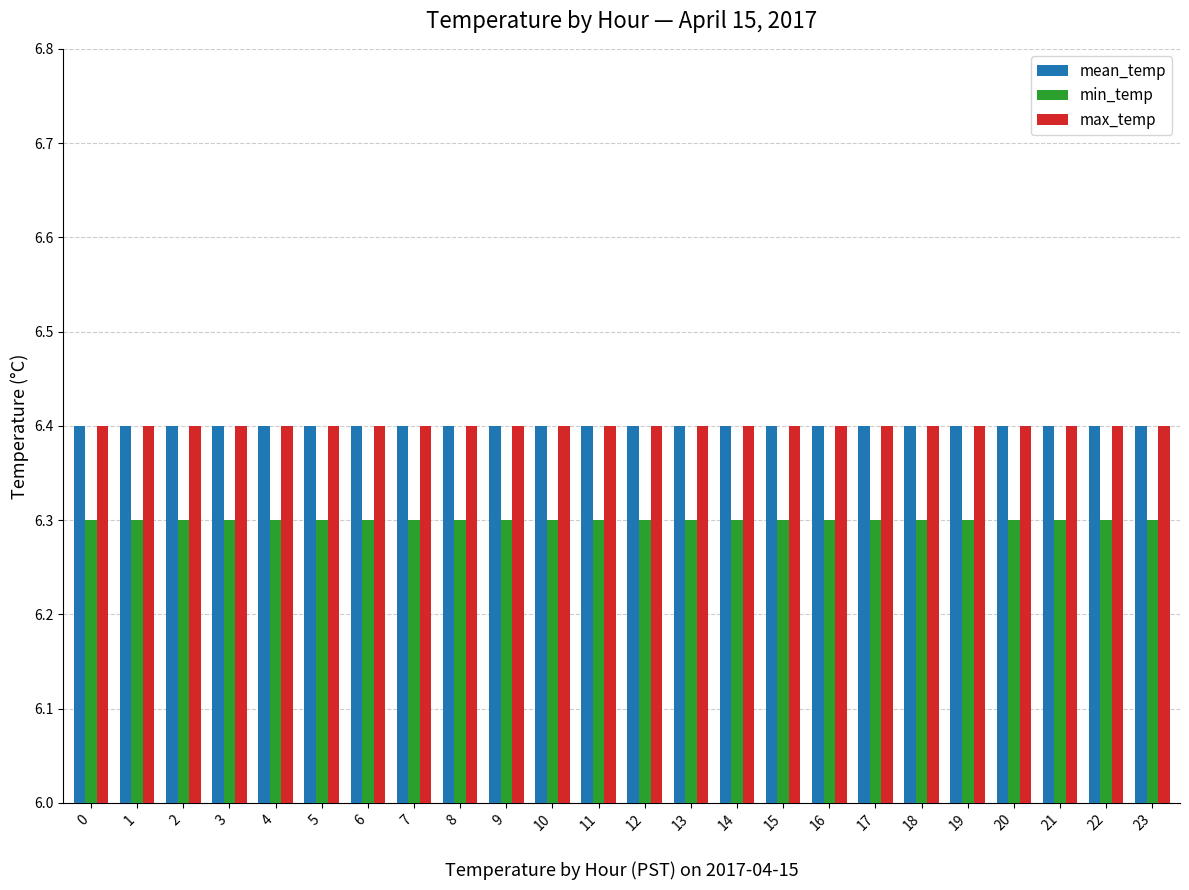

Is the value of min_temp at 1 greater than the value of mean_temp at 0?

No